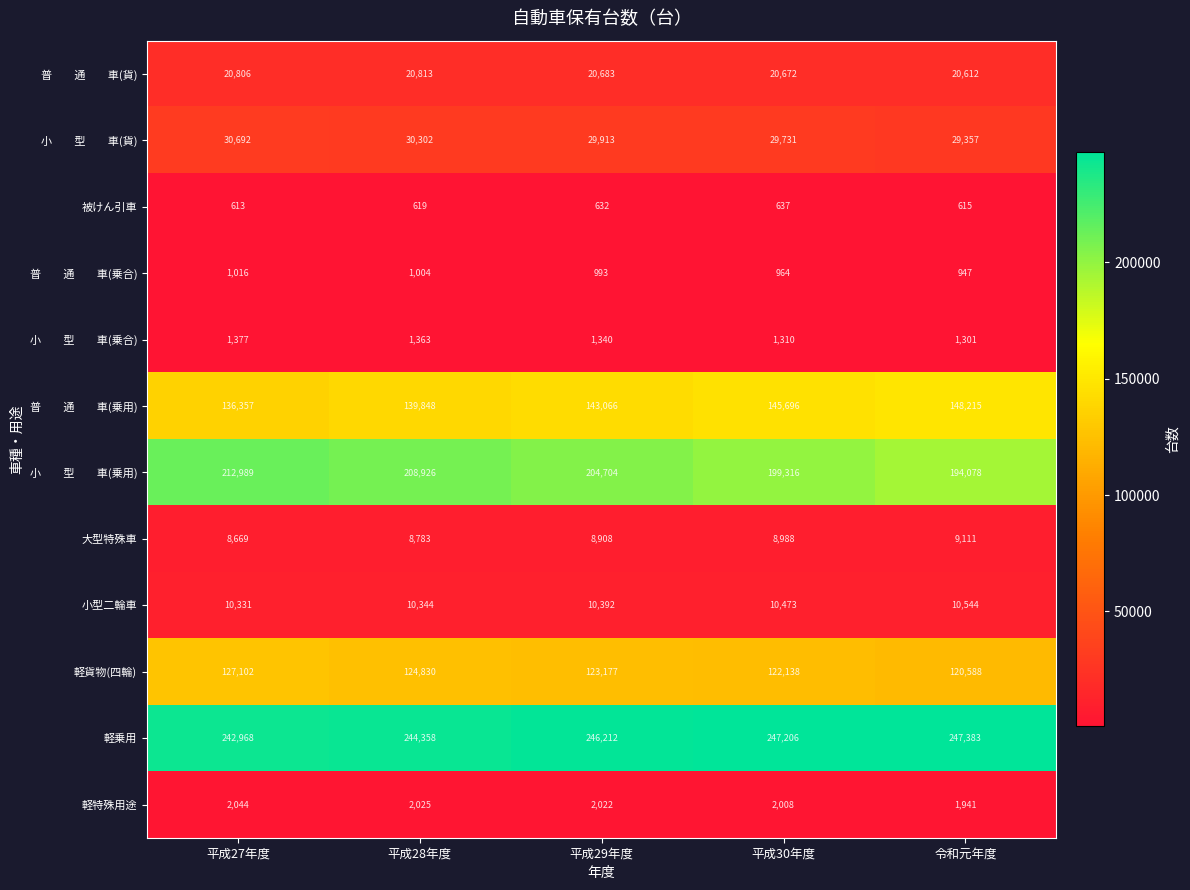

List the labels in order of 軽乗用 value, smallest first.

平成27年度, 平成28年度, 平成29年度, 平成30年度, 令和元年度